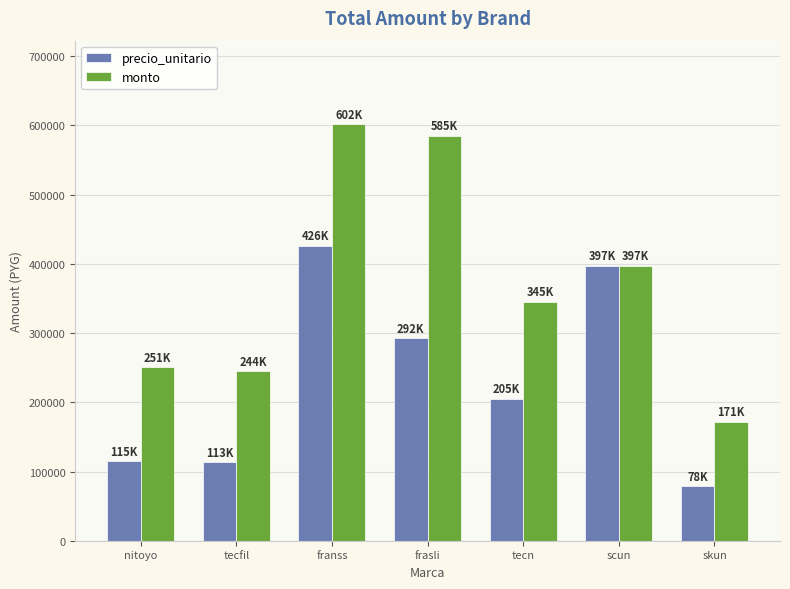

What are all the series names shown in the legend?

precio_unitario, monto